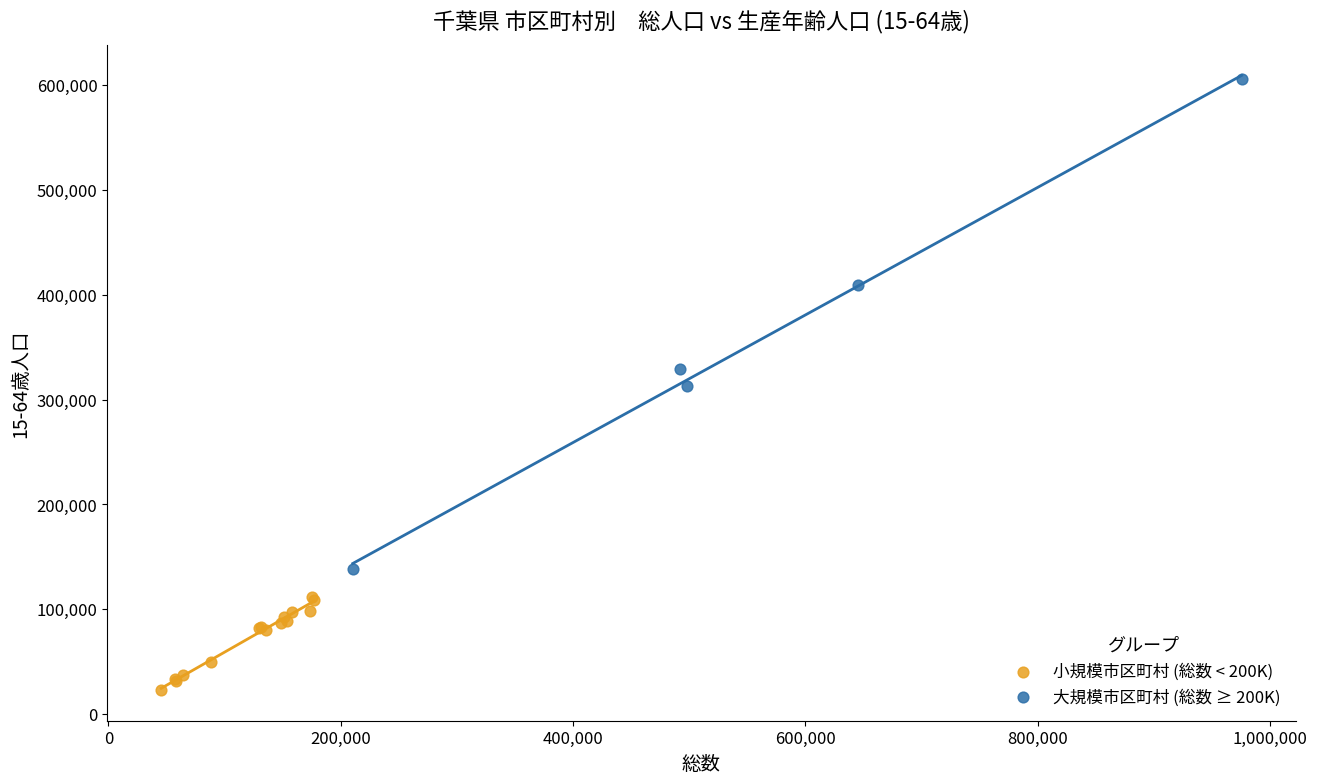

Which series has the widest spread of Y values?

大規模市区町村 (総数 ≥ 200K)